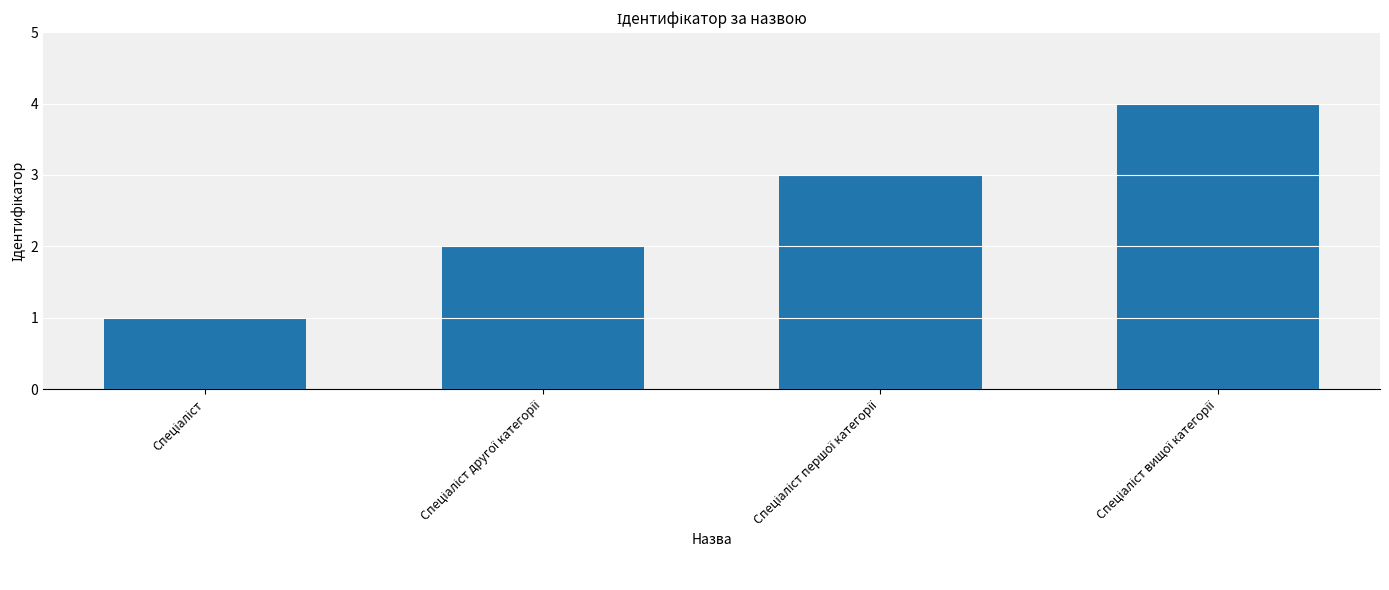

What is the greatest value displayed?

4